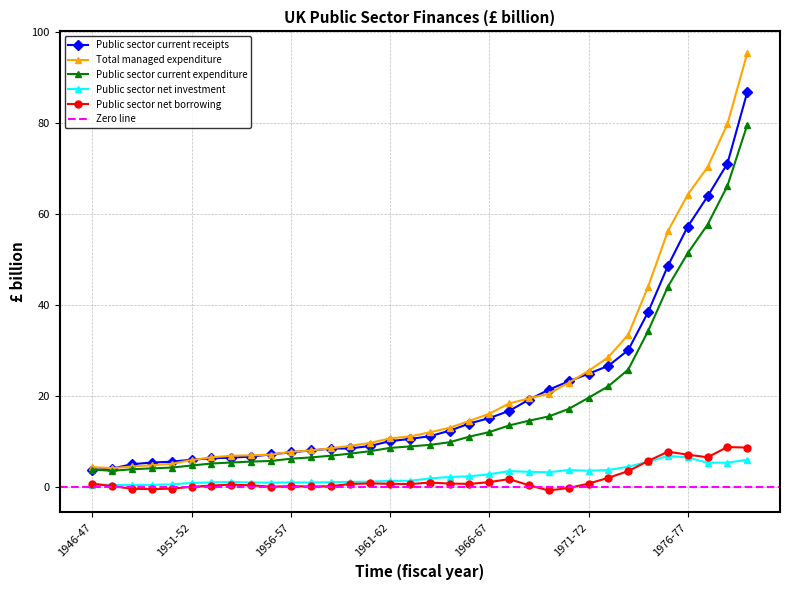

Is the value of Public sector current receipts at 1965-66 greater than the value of Public sector net investment at 1968-69?

Yes